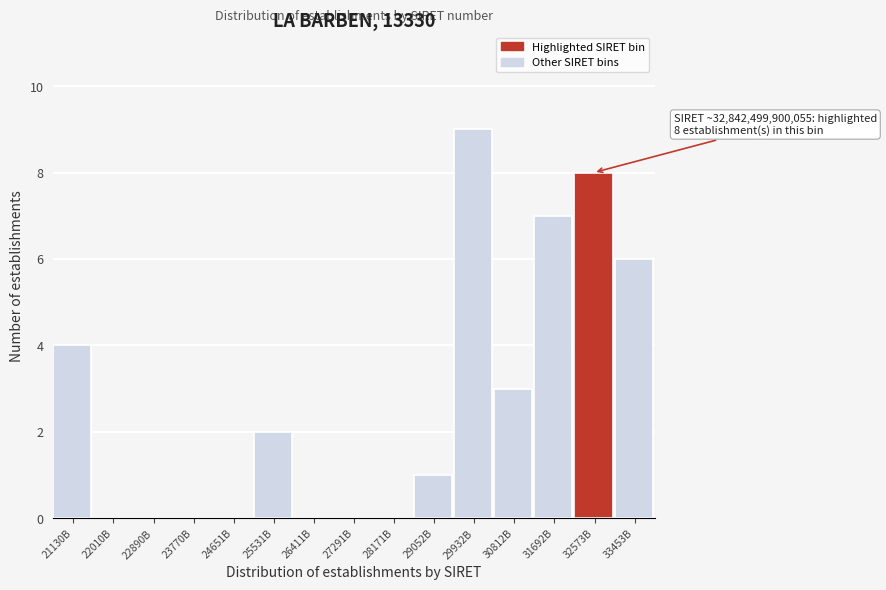

Reading left to right, what are all the values shown in this chart?

21130B=4	22010B=0	22890B=0	23770B=0	24651B=0	25531B=2	26411B=0	27291B=0	28171B=0	29052B=1	29932B=9	30812B=3	31692B=7	32573B=8	33453B=6